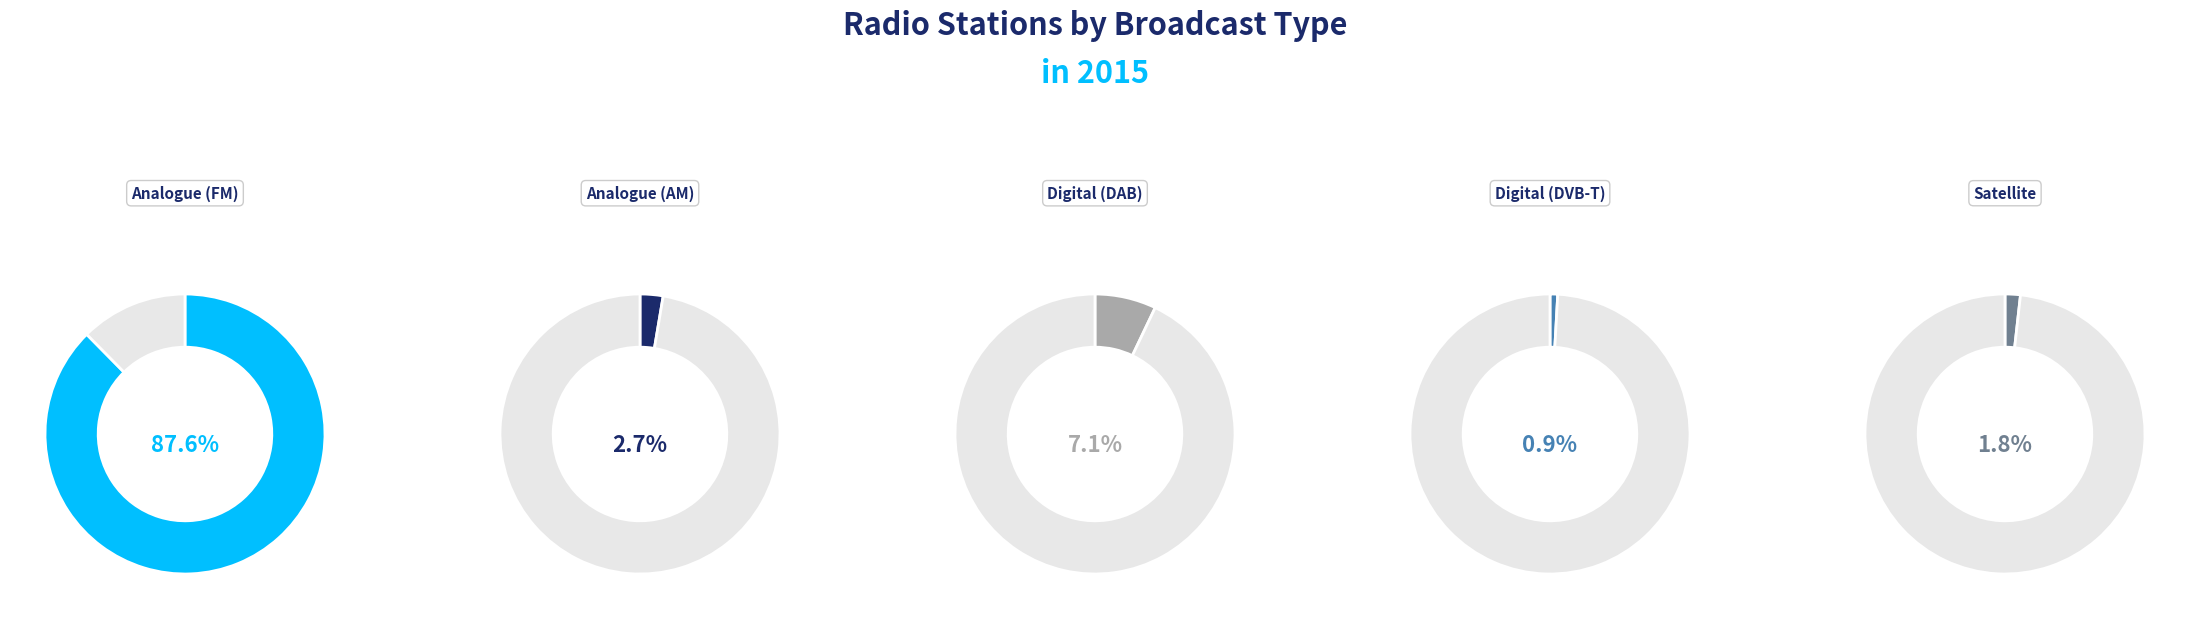

To the nearest percent, what is the difference between the Satellite and Digital (DAB) slice percentages?

5%